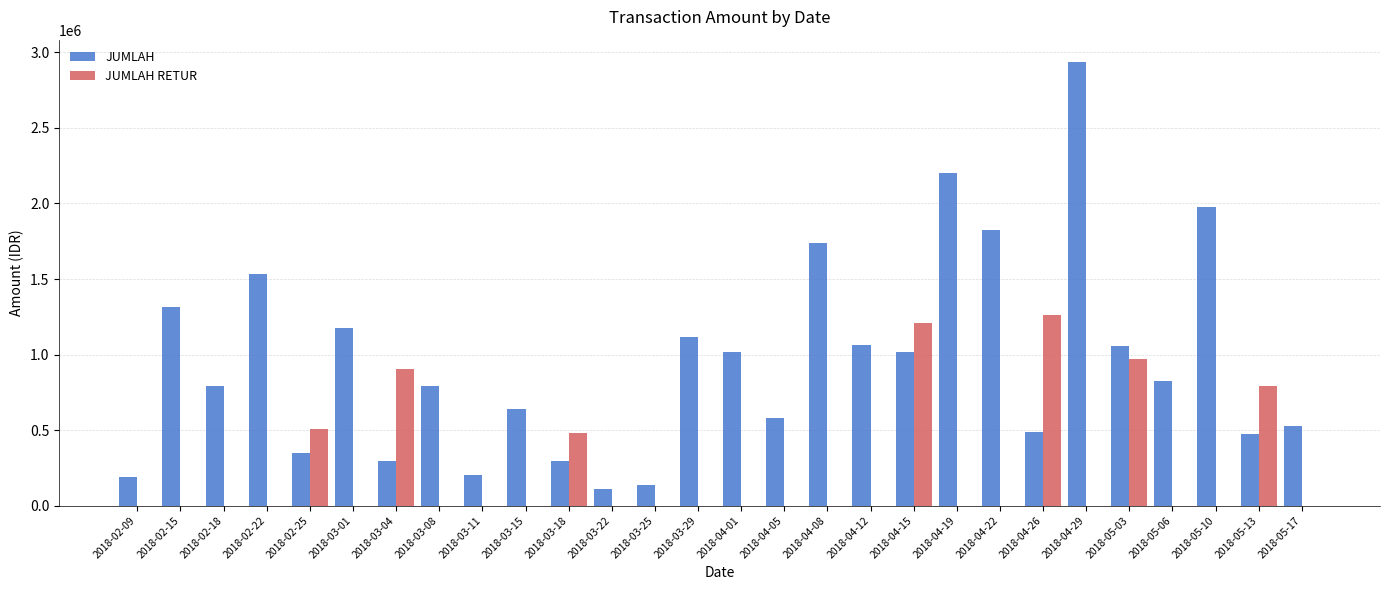

What is the maximum value for JUMLAH?

2937725